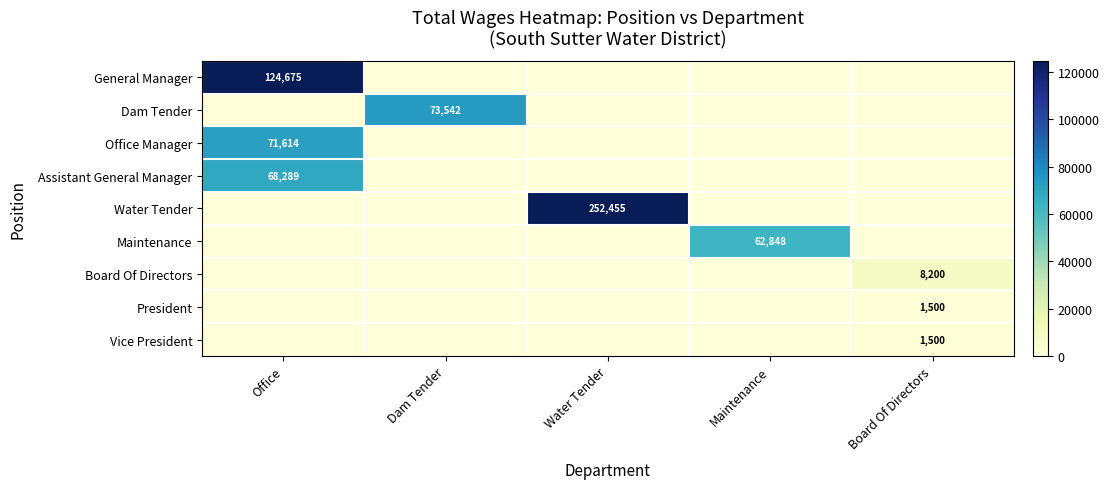

What is the difference between the Assistant General Manager values at Office and Dam Tender?

68289